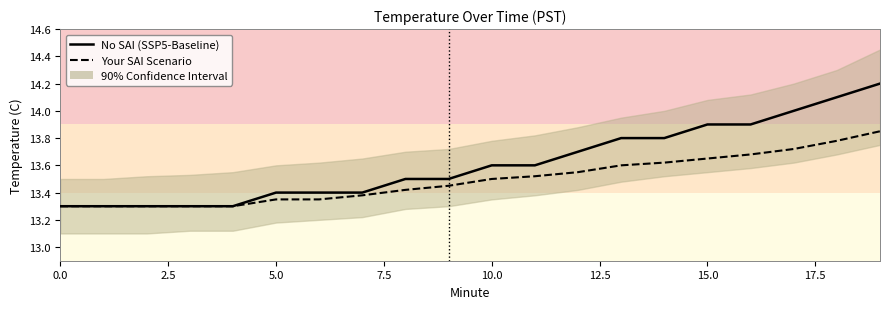

What is the highest value of the Your SAI Scenario series?

13.8